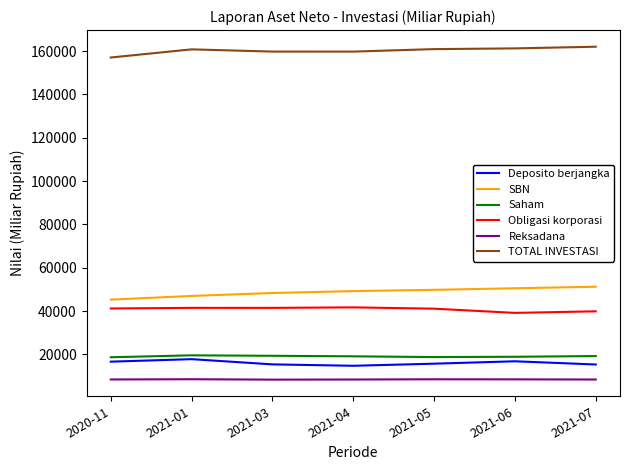

What value does the Reksadana series have at 2021-06?

8495.8